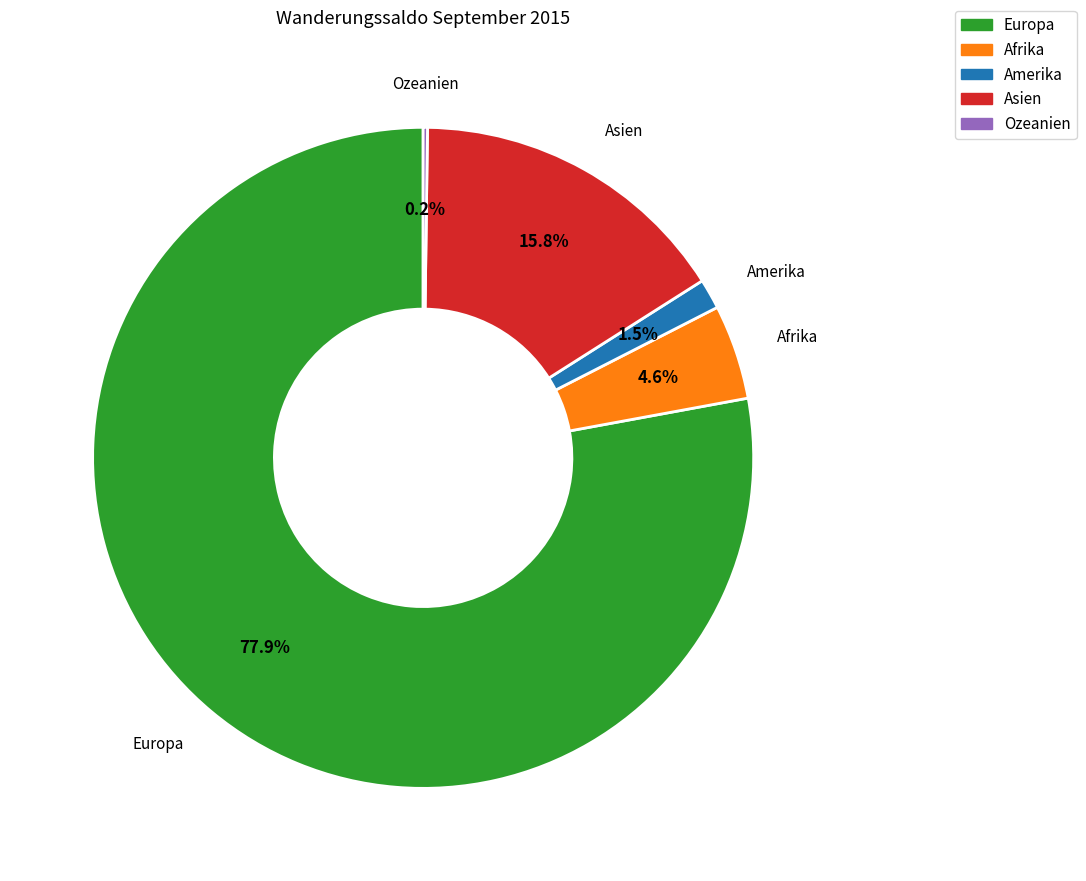

How much of the chart is everything except Afrika?

95.4%